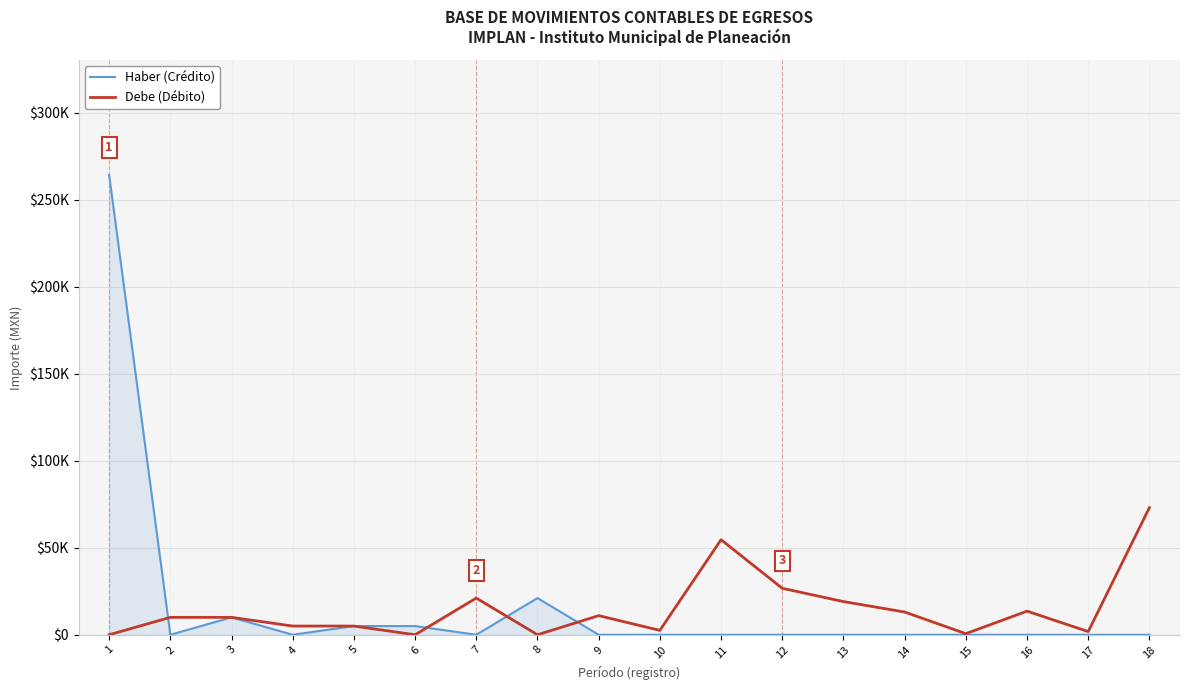

Is this an area chart (filled region under the line)?

Yes